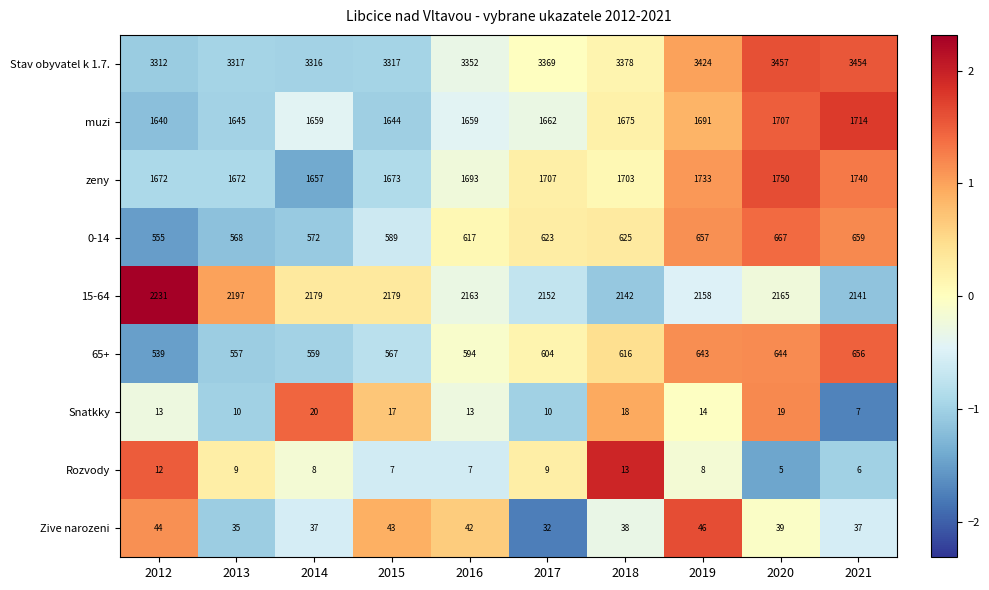

Which series has the widest spread of values?

Stav obyvatel k 1.7.